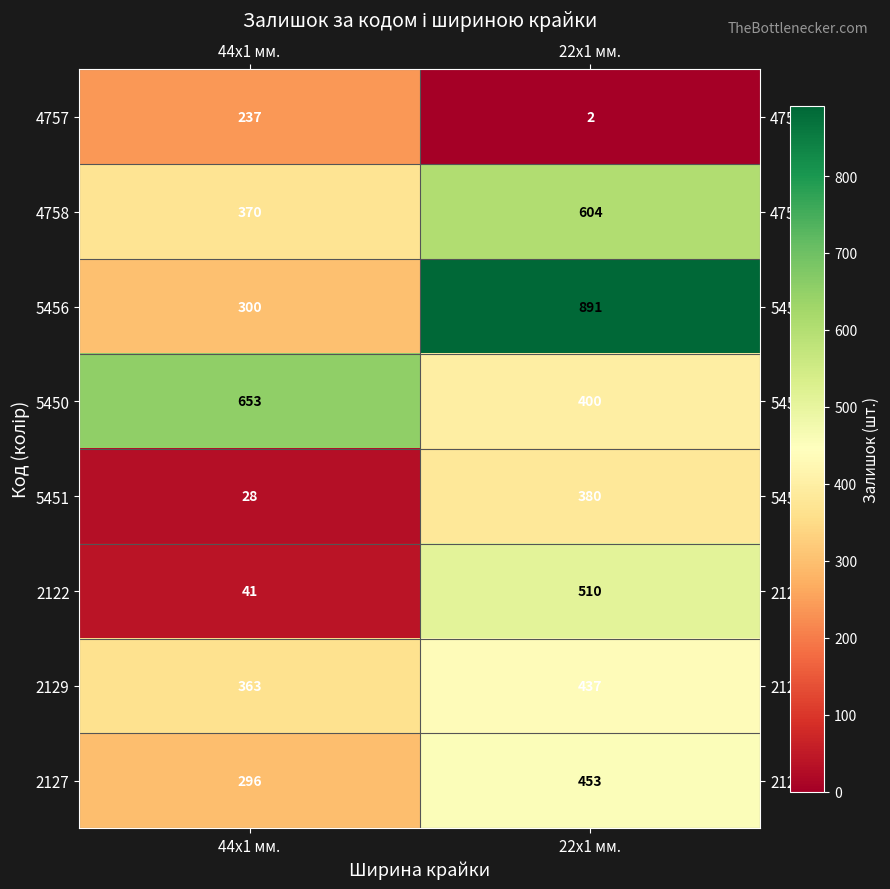

What is the total value across all series at 22x1 мм.?

3677